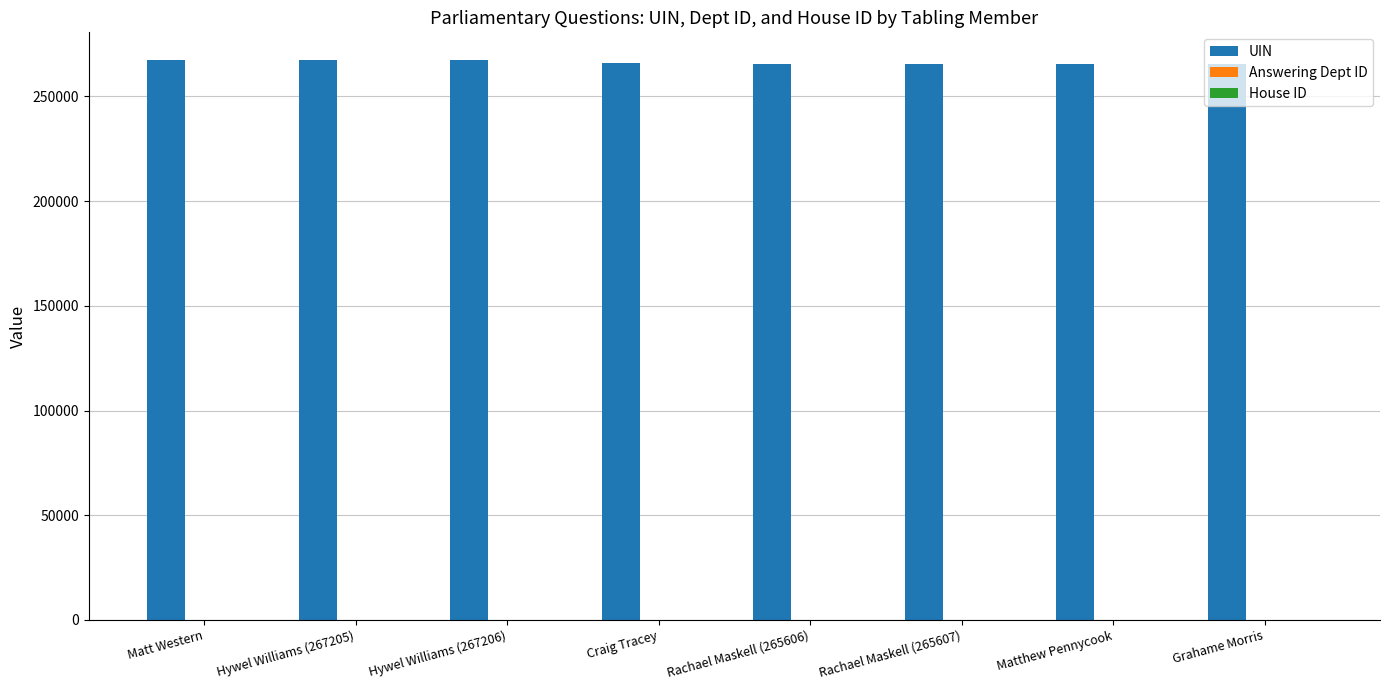

True or false: UIN has a value of 449301 at Grahame Morris.

False